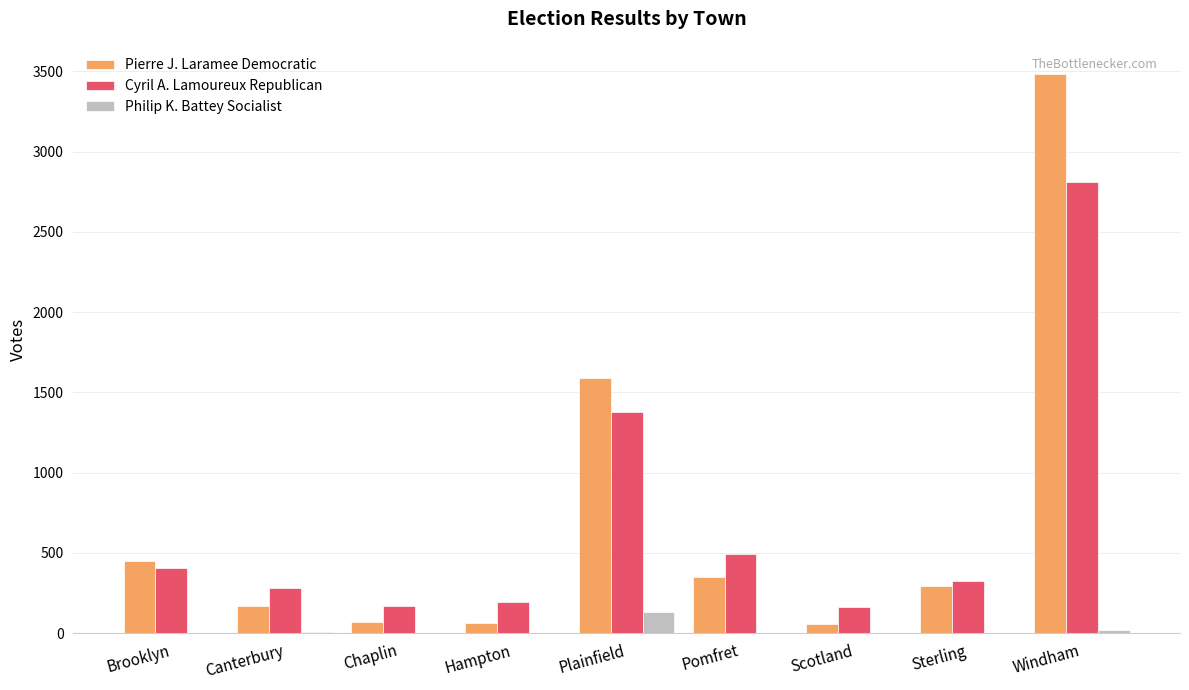

How many series are shown in this chart?

3